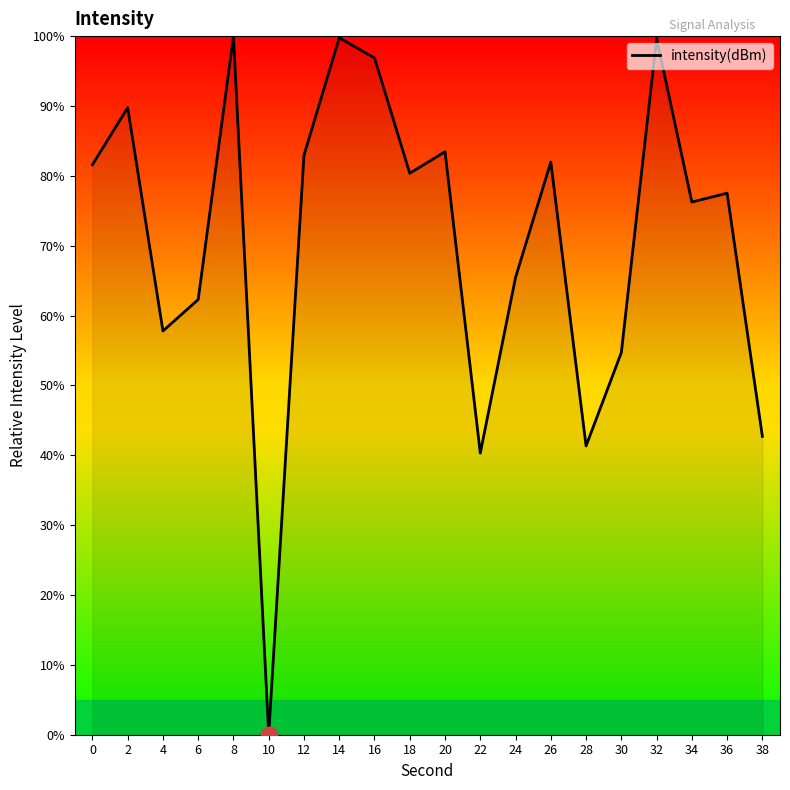

Does the chart display data point markers on the line(s)?

No